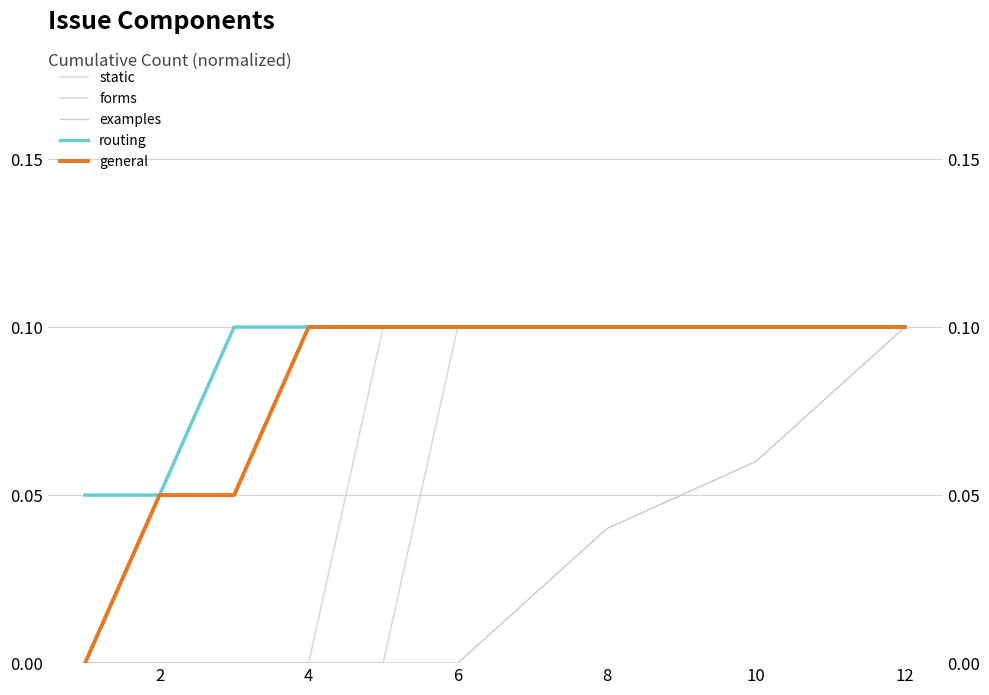

Count the examples values in the range 0 to 1.

11